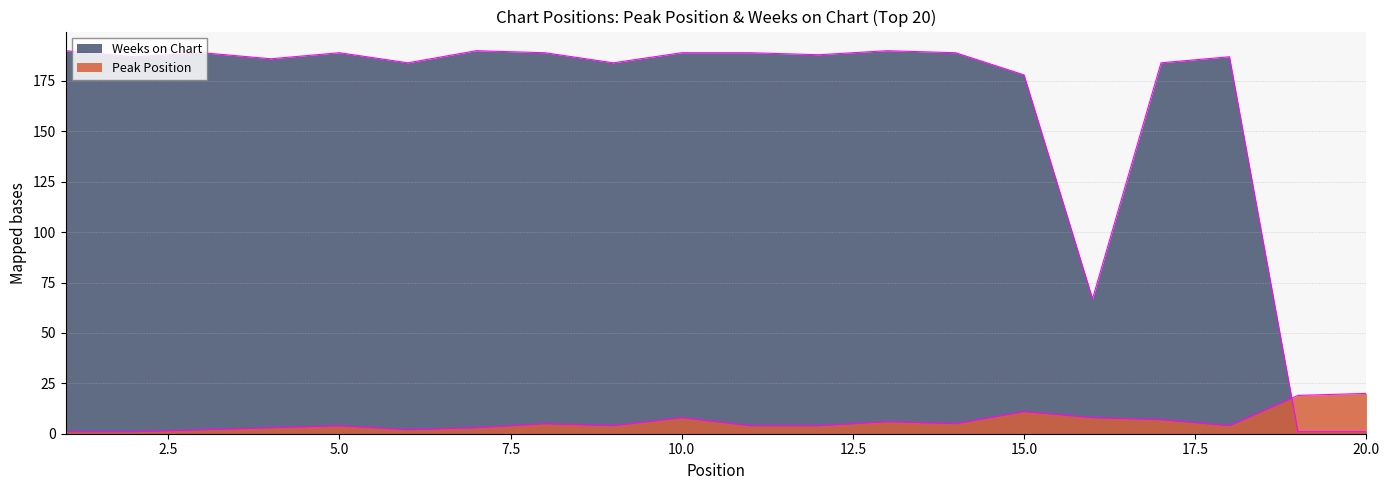

How many interior local peaks does the Peak Position series have?

5